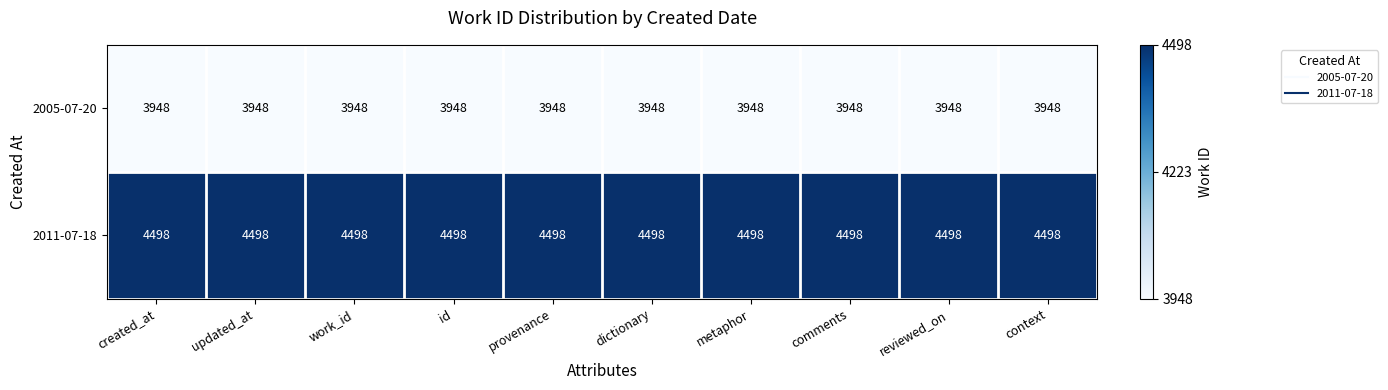

Rank the series by their maximum value, from lowest to highest.

2005-07-20, 2011-07-18